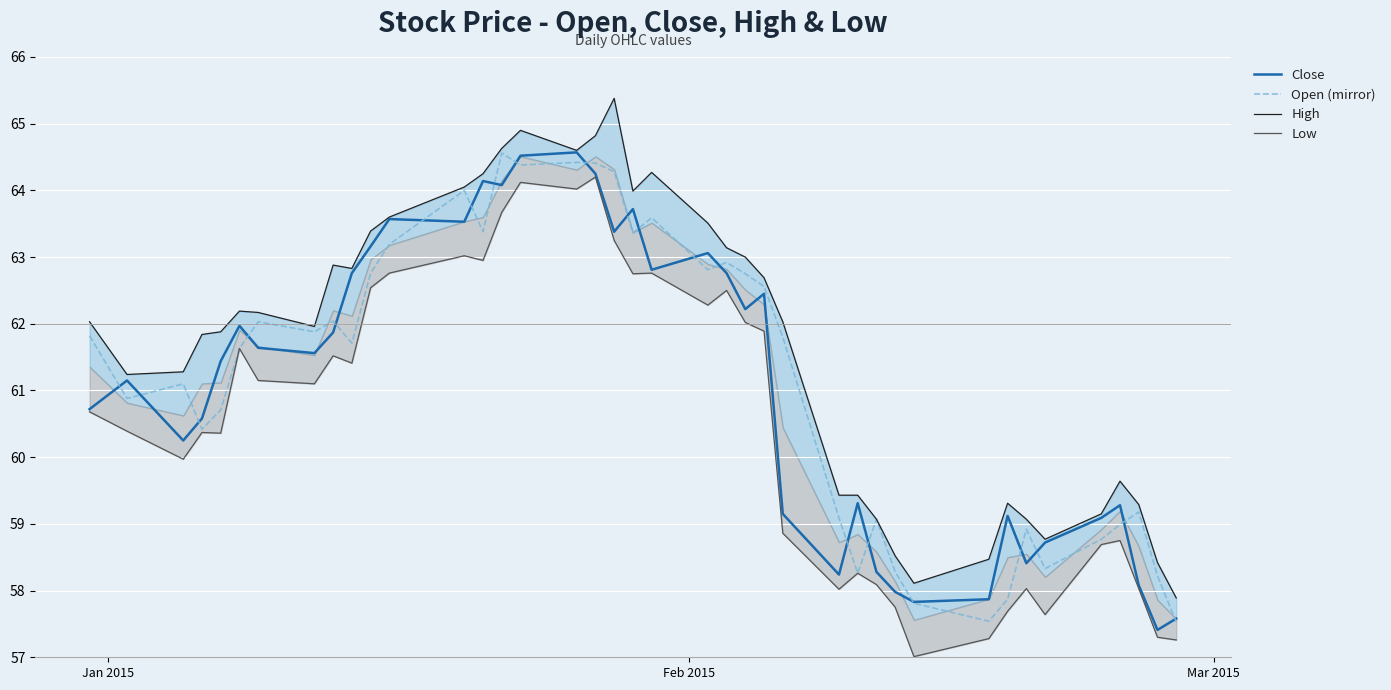

What is the maximum value for Open (mirror)?

64.6